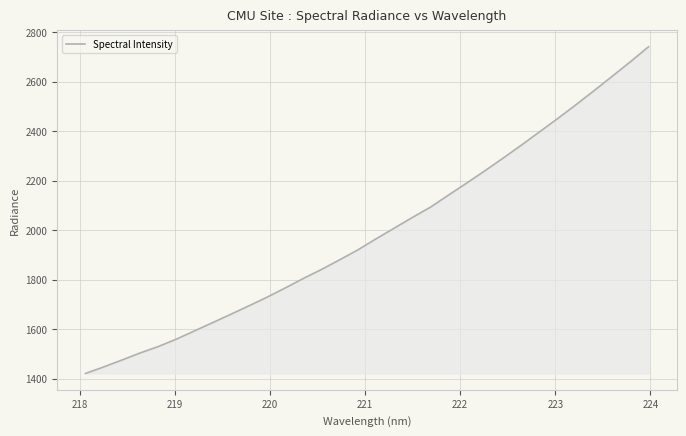

What is the greatest value displayed?

2741.3